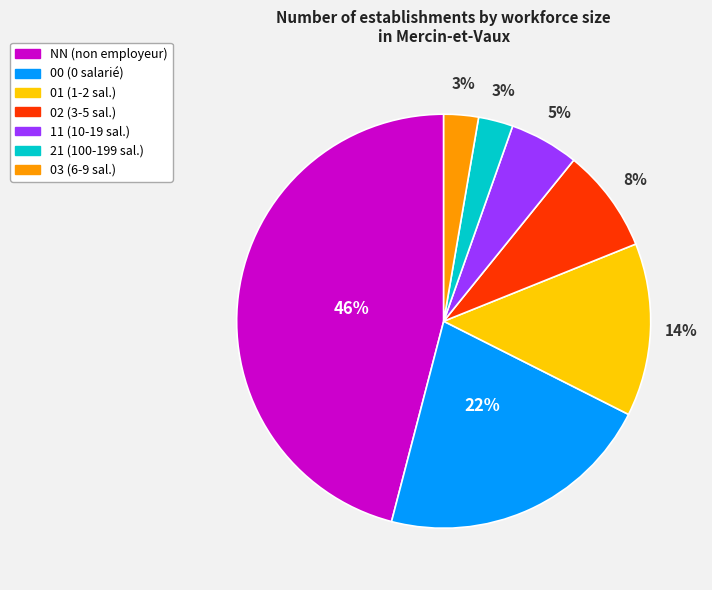

Is the sum of 01 and NN greater than half?

Yes